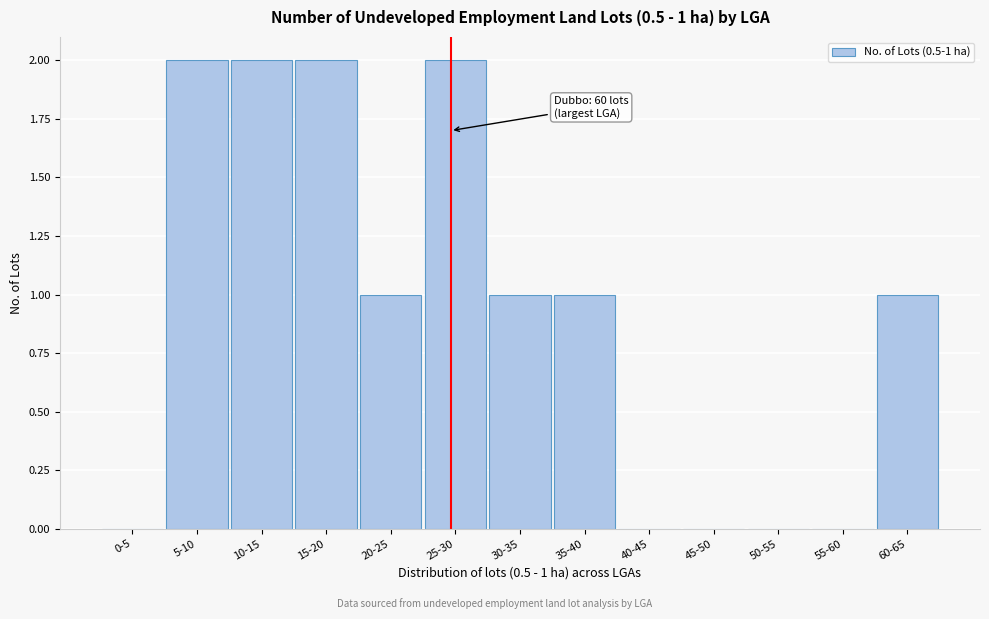

Reading left to right, what are all the values shown in this chart?

0-5=0	5-10=2	10-15=2	15-20=2	20-25=1	25-30=2	30-35=1	35-40=1	40-45=0	45-50=0	50-55=0	55-60=0	60-65=1